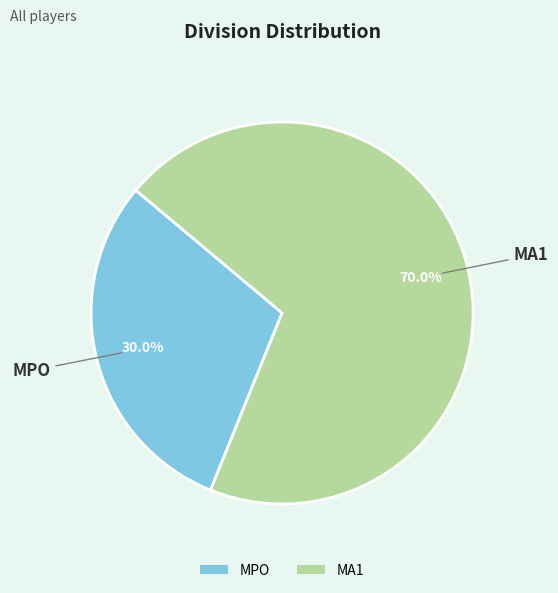

Approximately how many times larger is the value at MA1 compared to MPO?

2.3